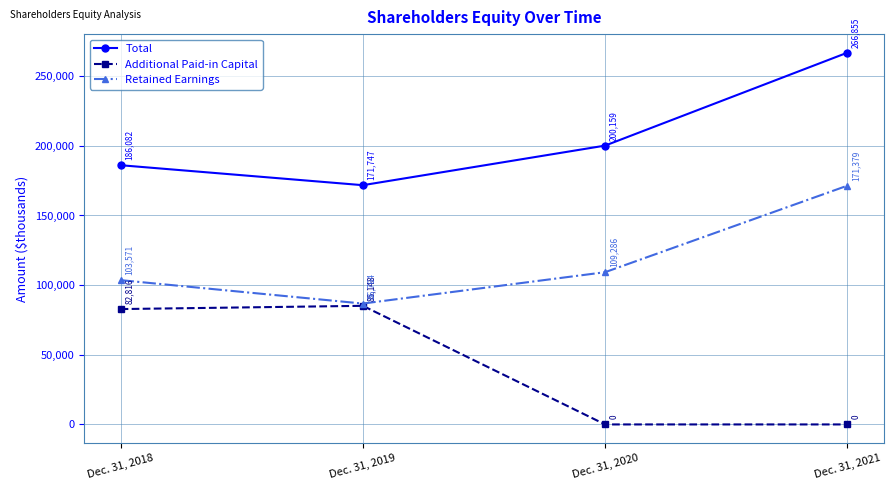

What is the value of the Total point at the 4th from the left?

266855